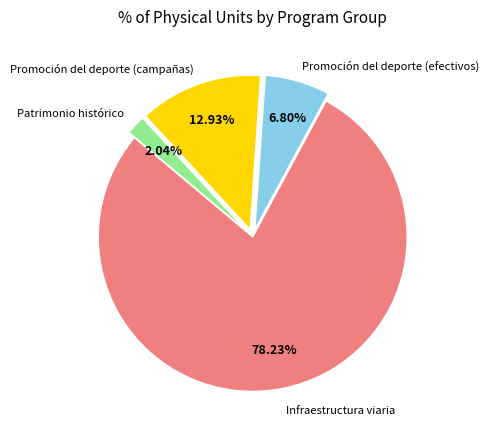

Does any single category account for the majority?

Yes